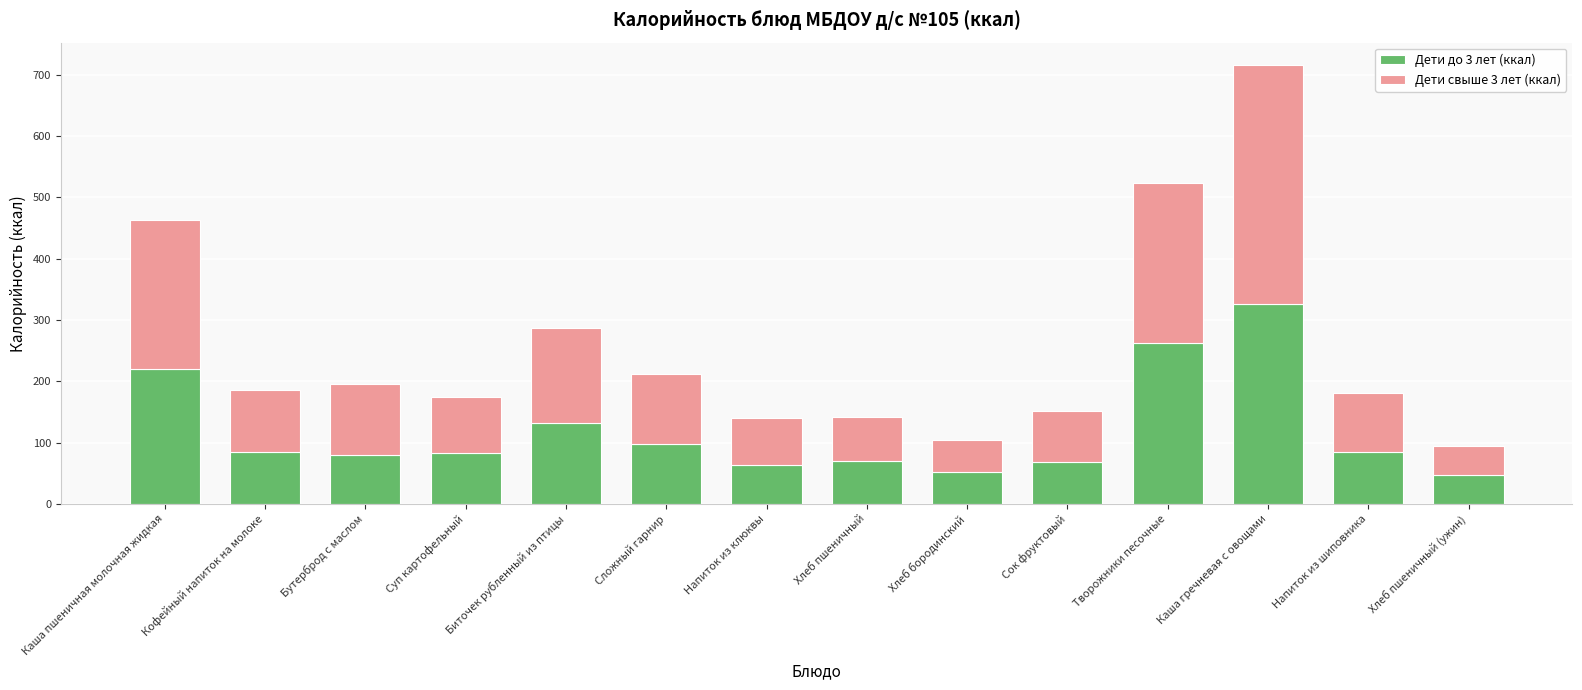

Is it true that Дети до 3 лет (ккал) equals 325.7 at Каша гречневая с овощами?

True